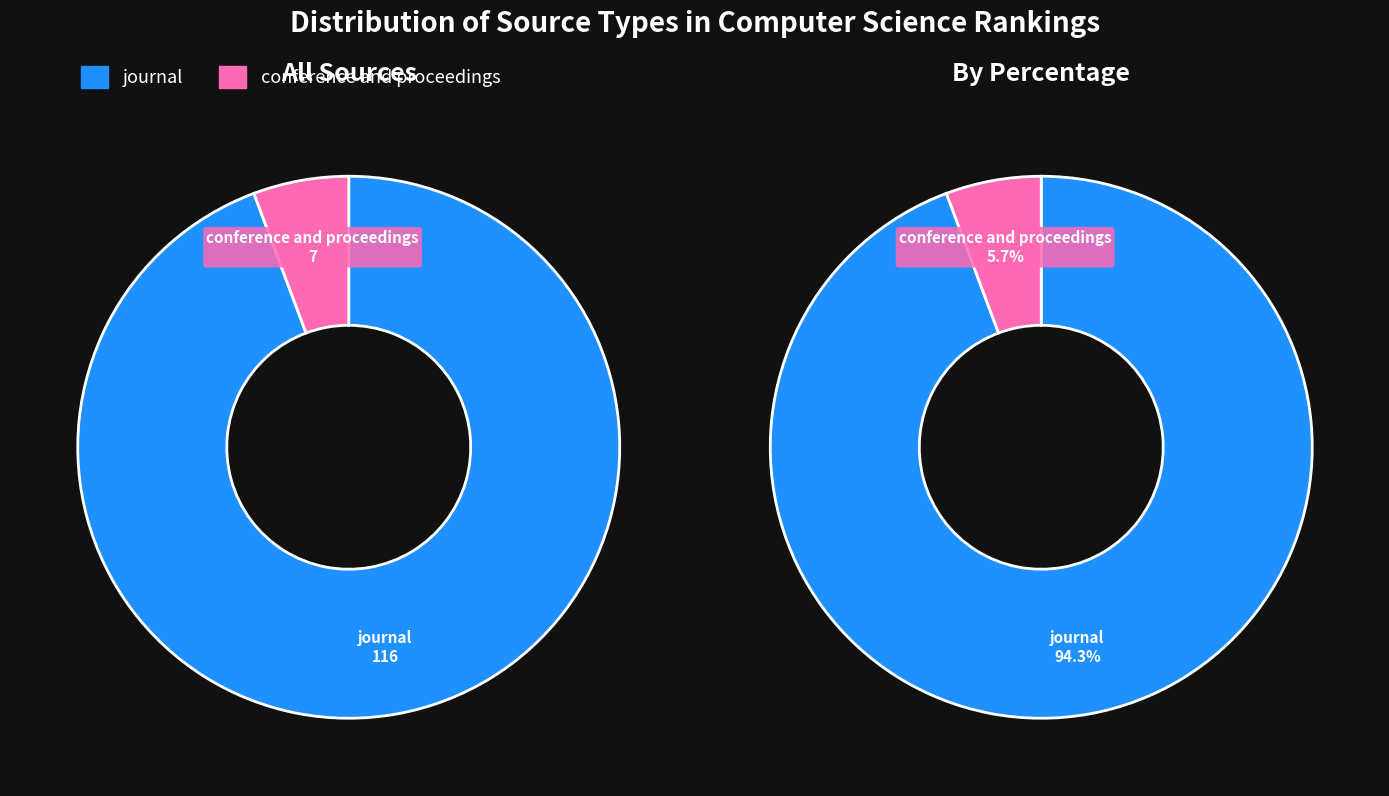

Is it true that journal is 94% of the pie?

True